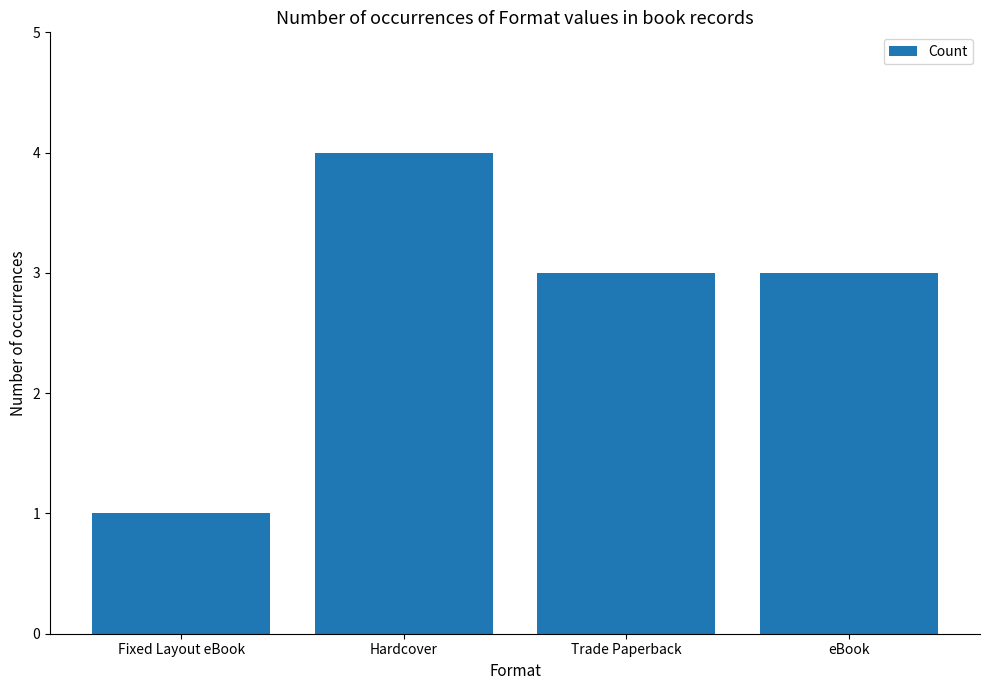

What is the change in value from Fixed Layout eBook to Hardcover?

+3